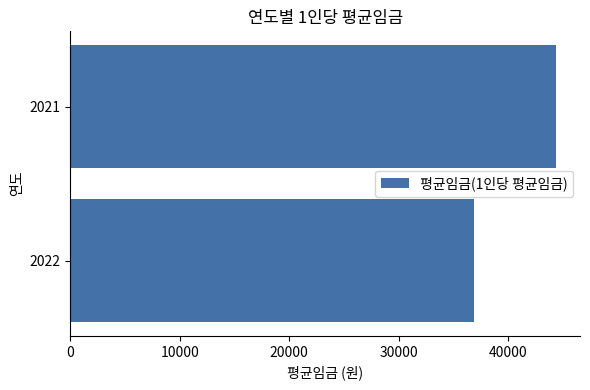

What is the difference between the values at 2021 and 2022?

7441